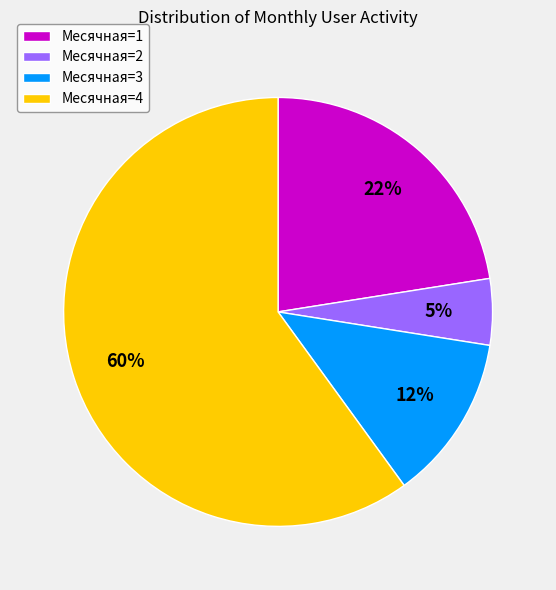

Between Месячная=2 and Месячная=1, which is larger?

Месячная=1